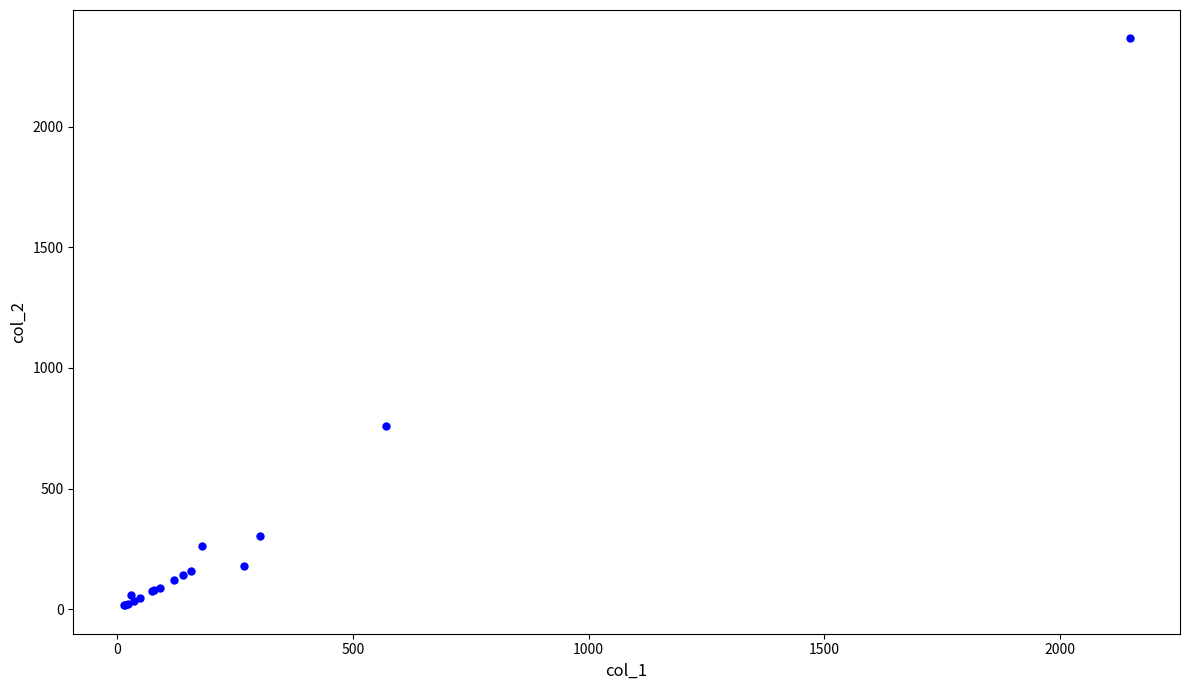

What Y value in the scatter plot is closest to 1191?

760.0